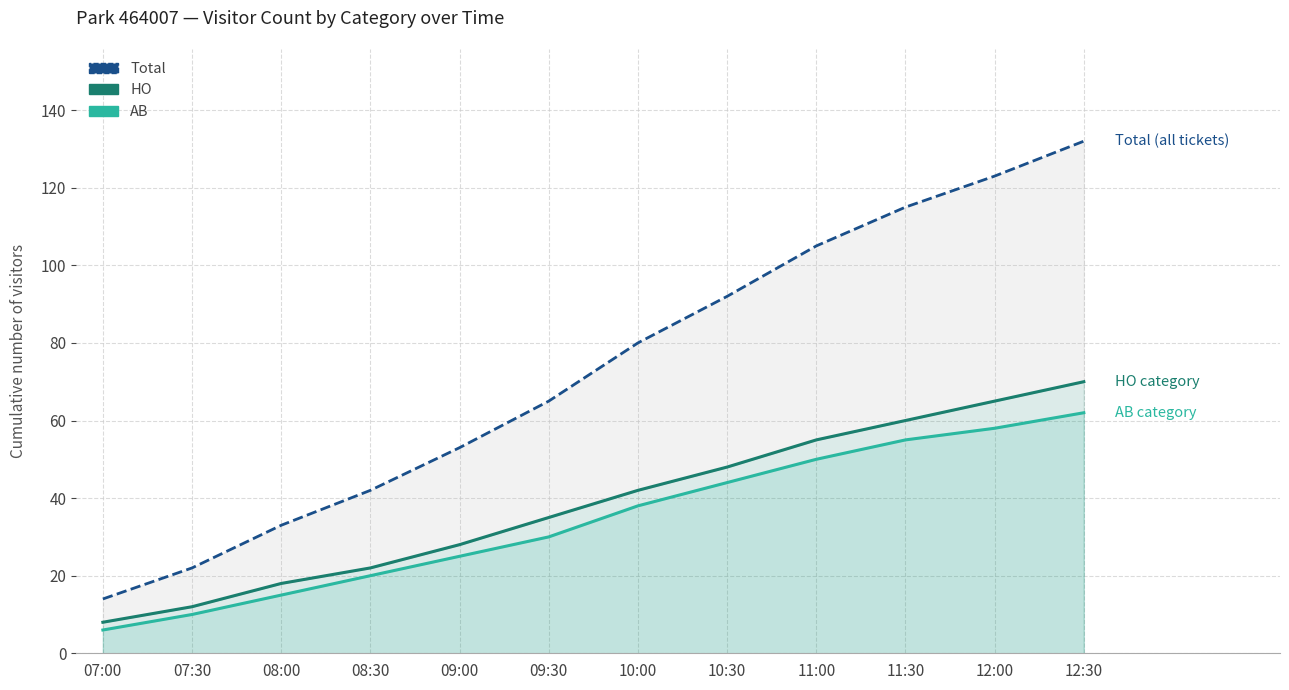

Rank the series by their maximum value, from lowest to highest.

AB, HO, Total